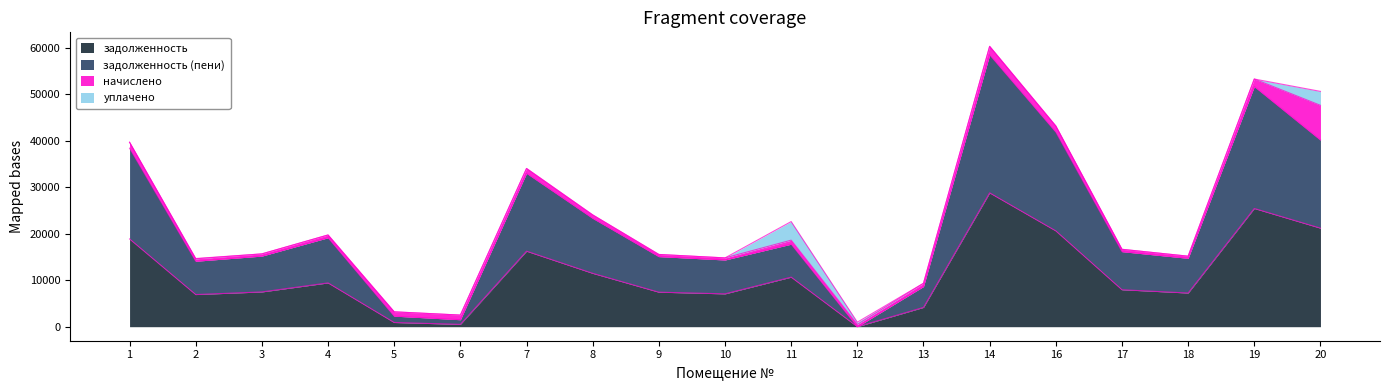

At which category is the sum across all series the highest?

14